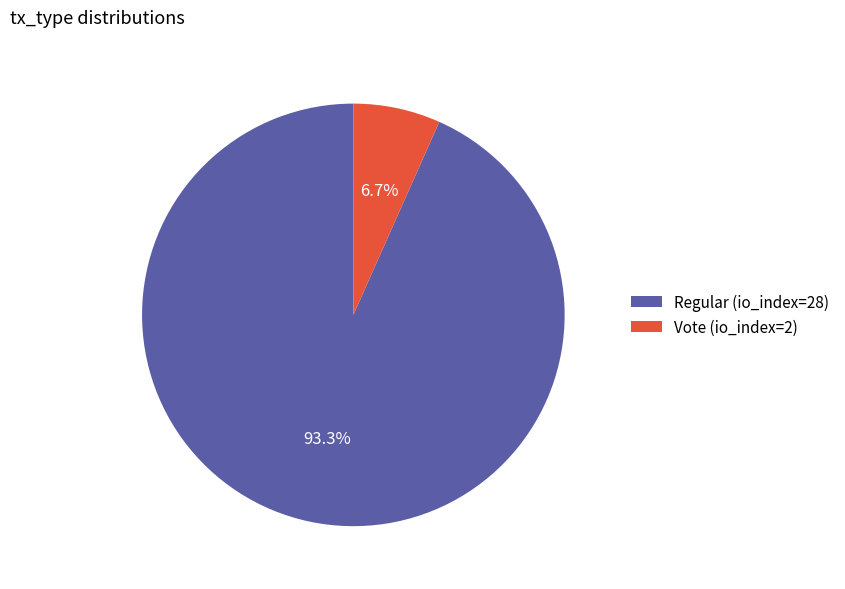

Is it true that Regular (io_index=28) is 93% of the pie?

True